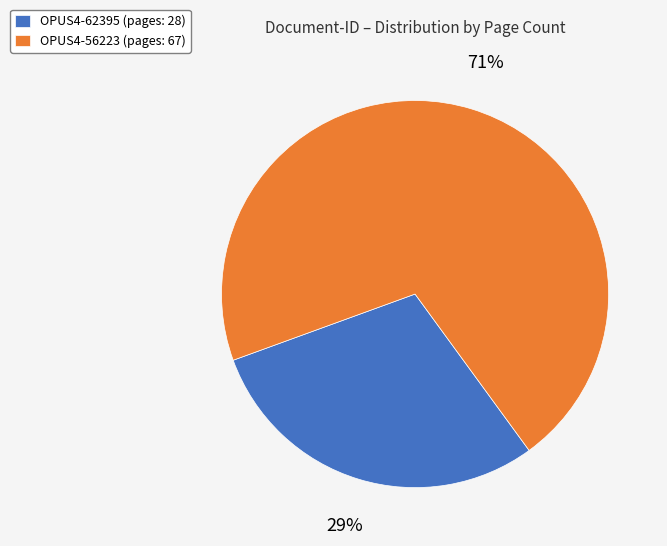

The OPUS4-62395 slice represents 21% of the pie. True or false?

False